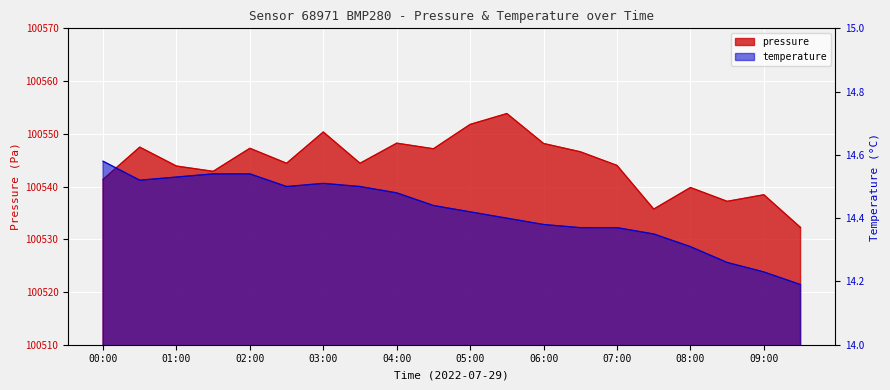

What is the value of the temperature point at the 13th from the left?

14.4